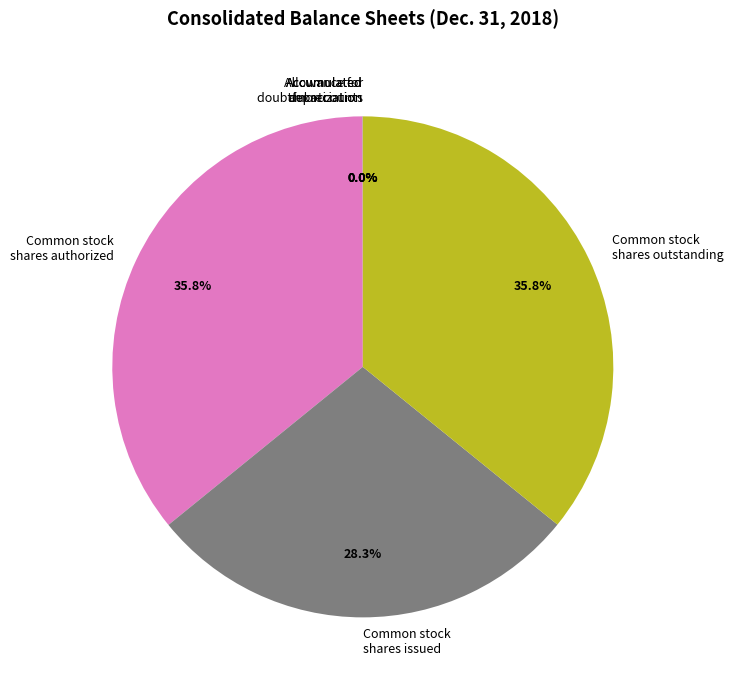

Is Common stock shares outstanding the majority of the pie?

No